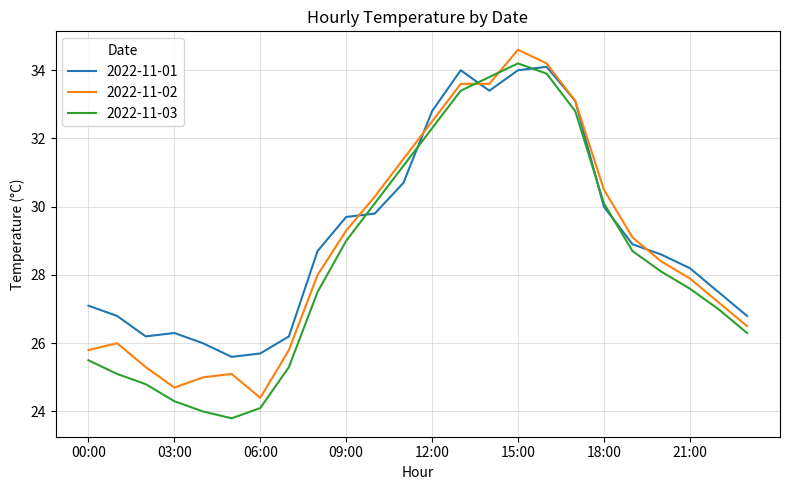

What is the greatest value displayed?

34.6